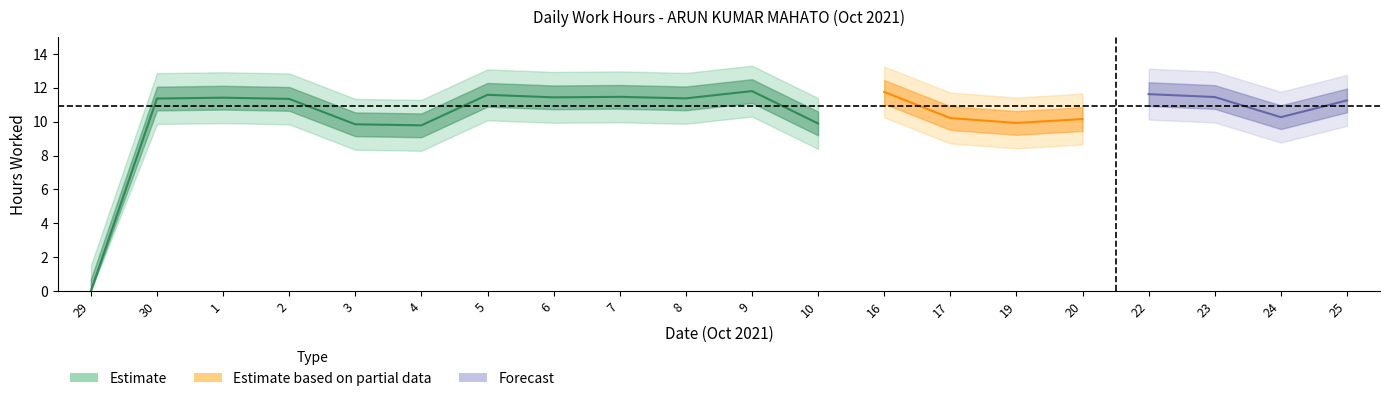

What is the label of the 5th point from the right?

20